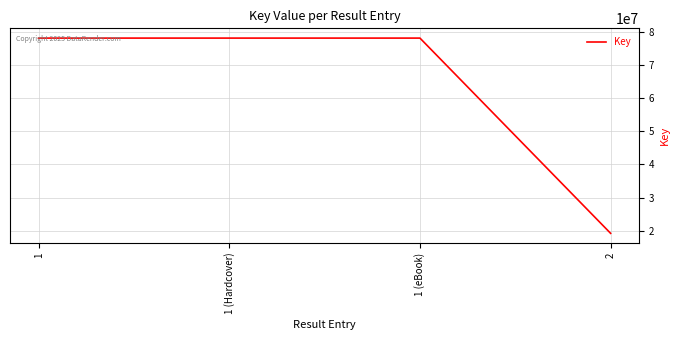

What is the minimum value shown in the chart?

19190462